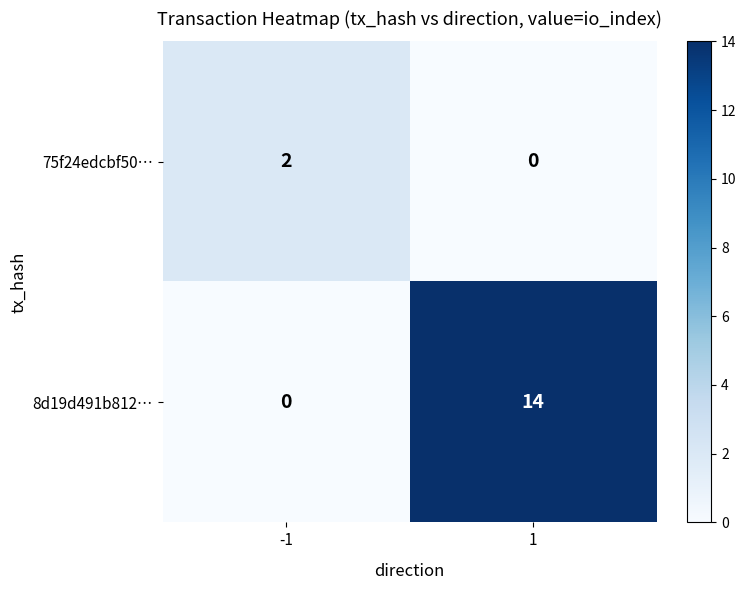

What is the greatest value displayed?

14